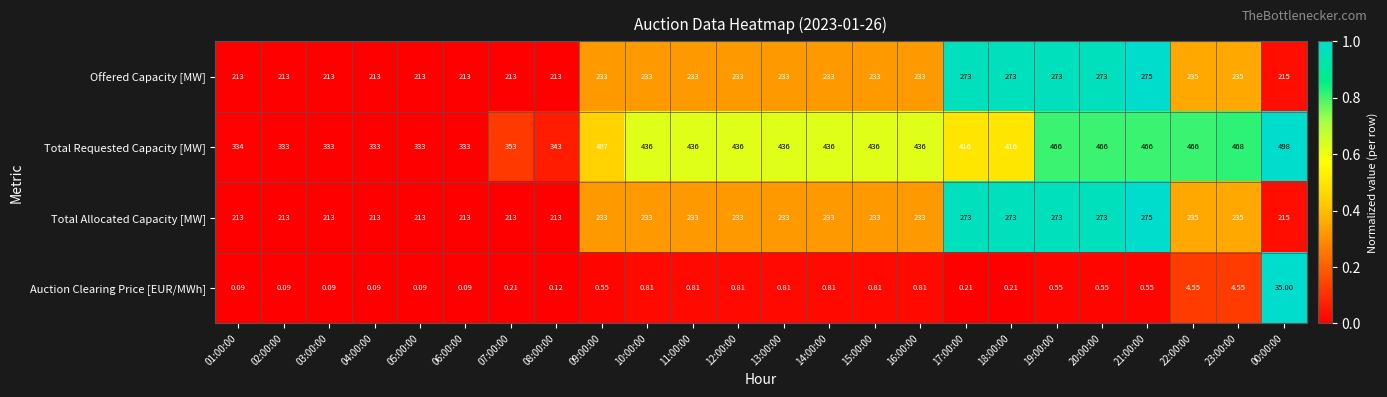

Is the value of Total Requested Capacity [MW] at 06:00:00 greater than the value of Offered Capacity [MW] at 01:00:00?

Yes